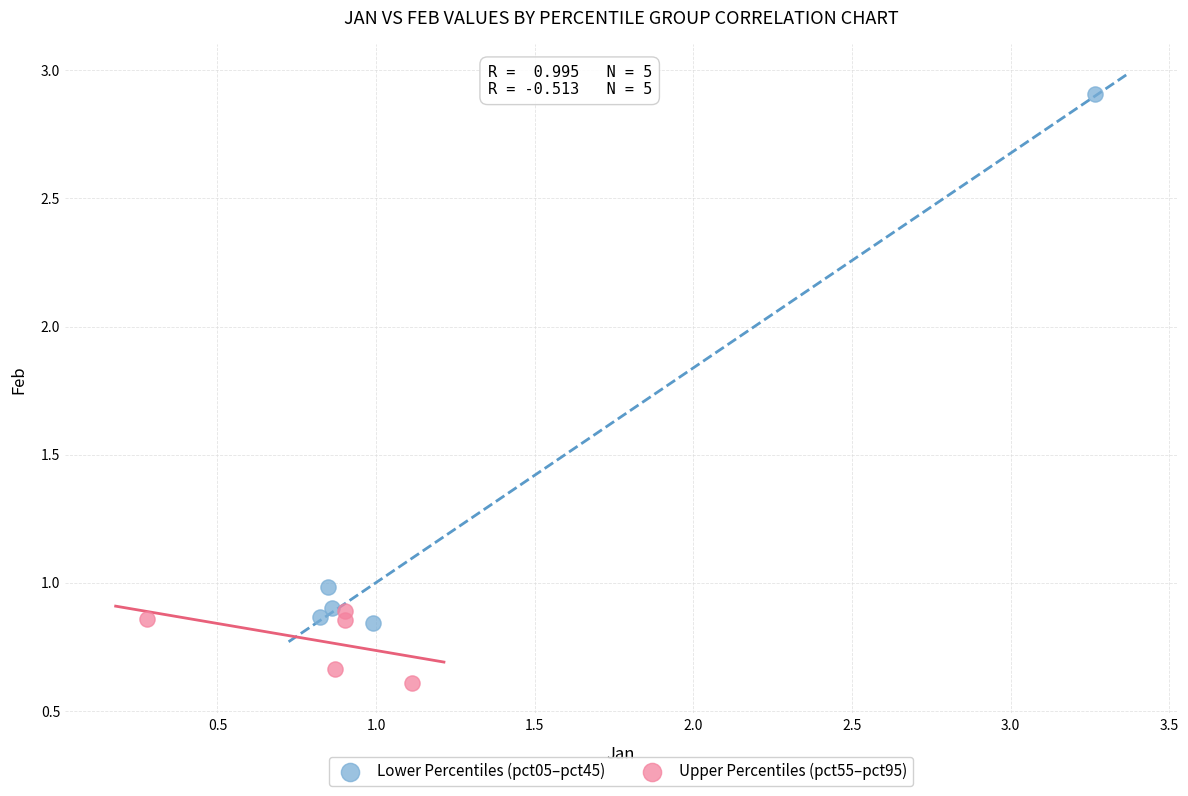

Which series reaches the minimum Y coordinate?

Upper Percentiles (pct55–pct95)